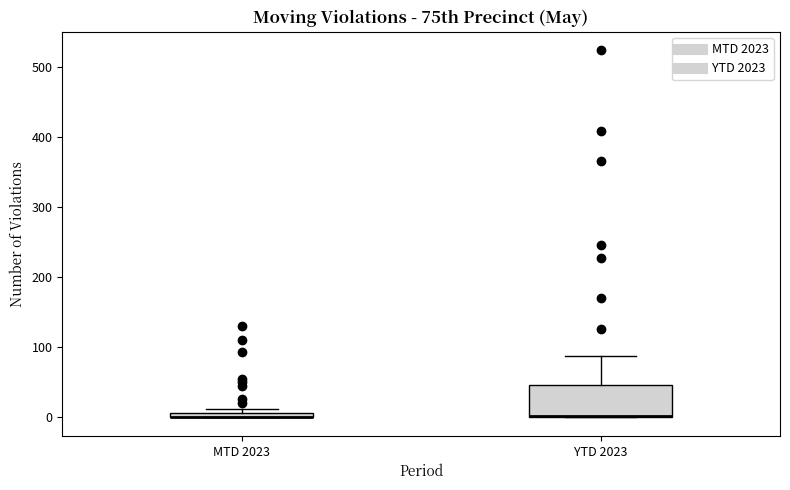

Where is the lower edge of the box for YTD 2023 on the y-axis? The values are not printed on the chart, so give them approximately, as read against the axis.

0